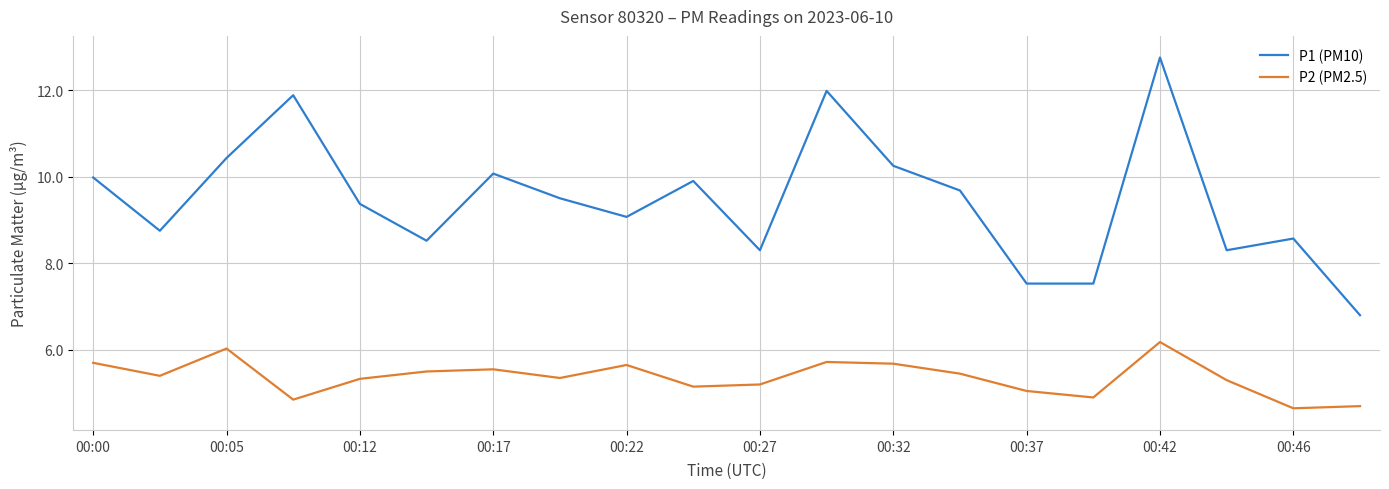

What is the maximum value shown in the chart?

12.8